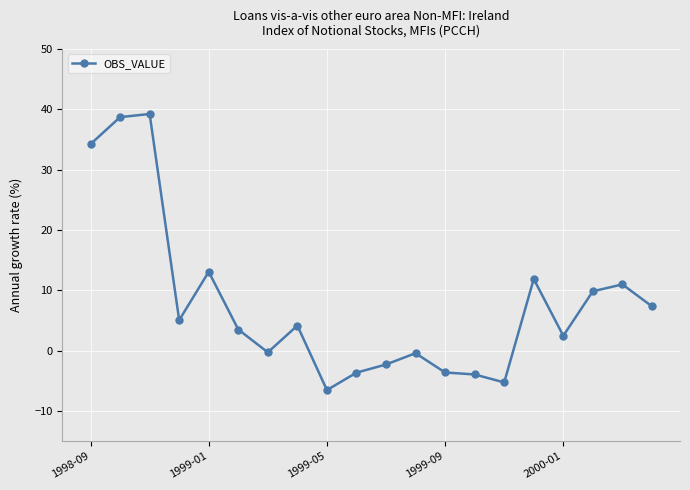

What is the average value?

7.7